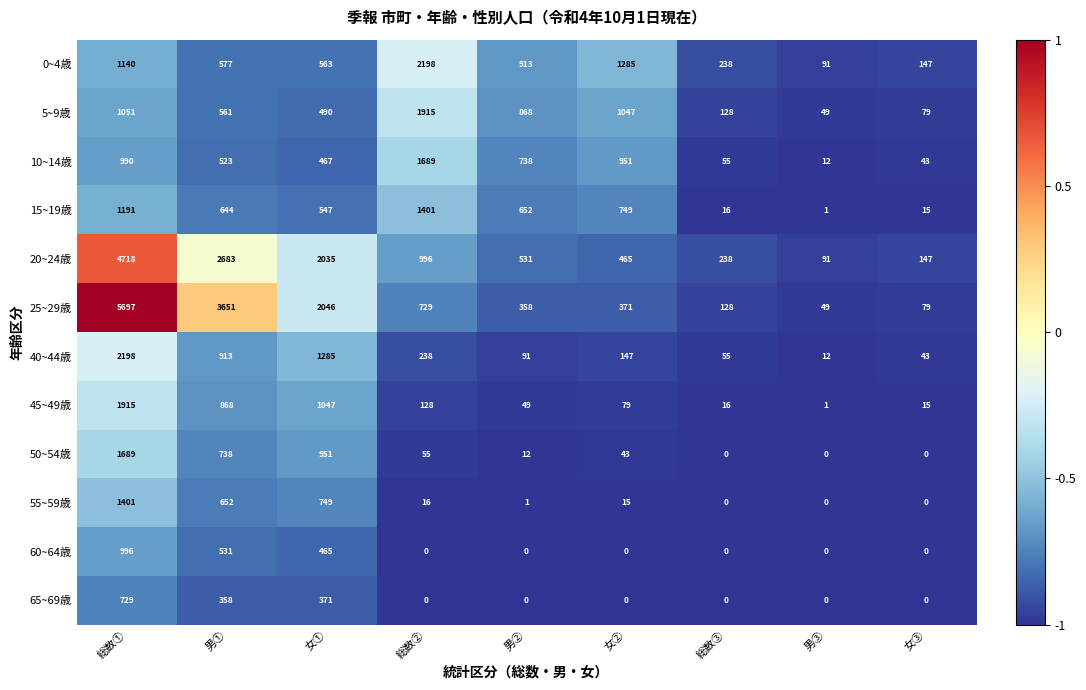

At which label does 45~49歳 reach its peak?

総数①